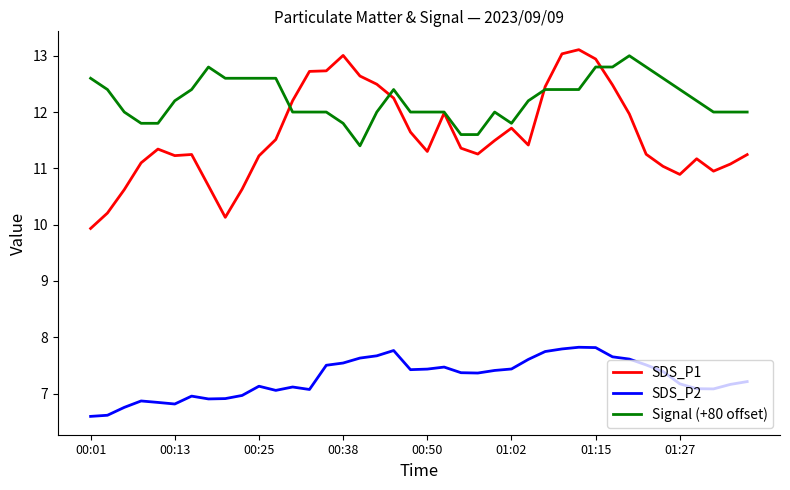

True or false: SDS_P2 and SDS_P1 intersect in this chart.

False